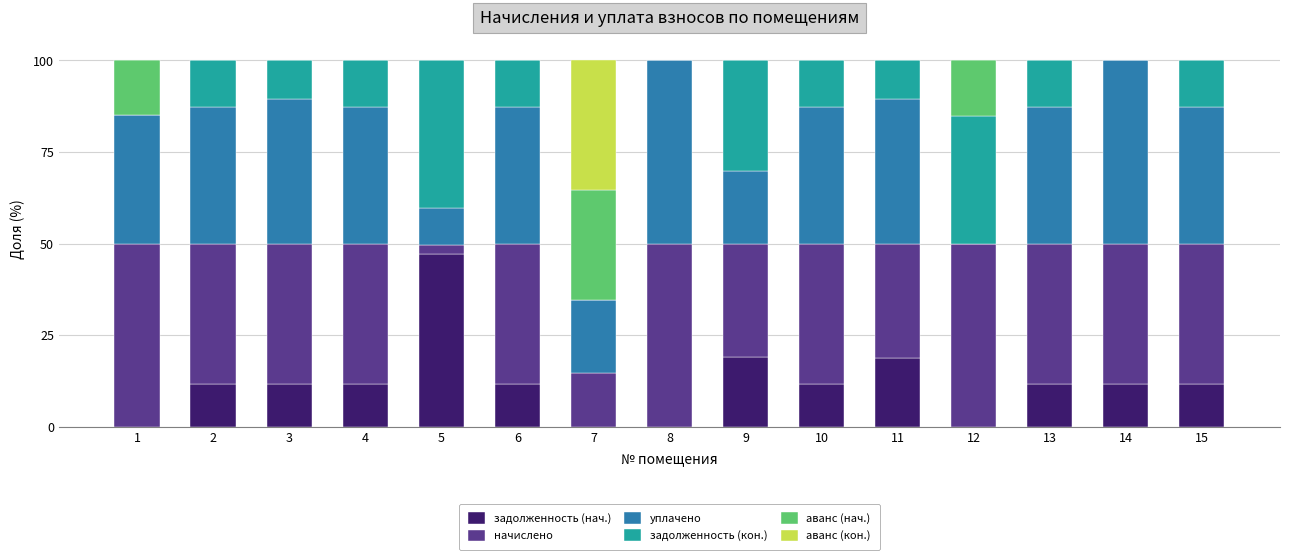

How many data points in задолженность (нач.) are above 11?

11